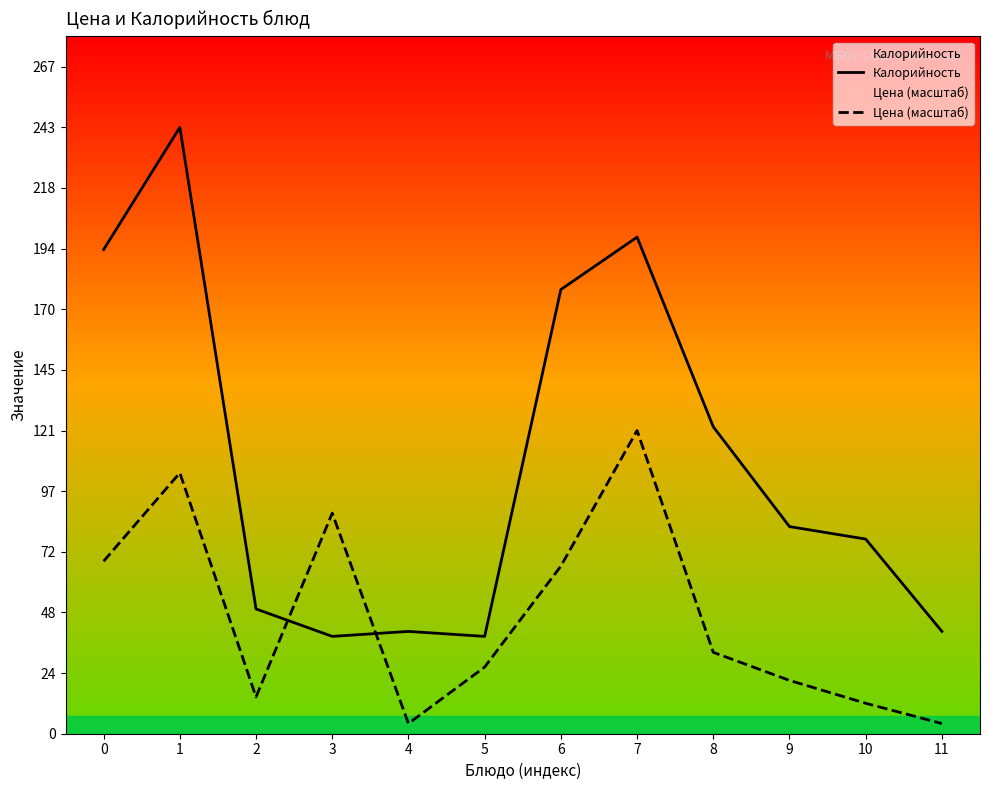

Which series has the largest total across all categories?

Калорийность